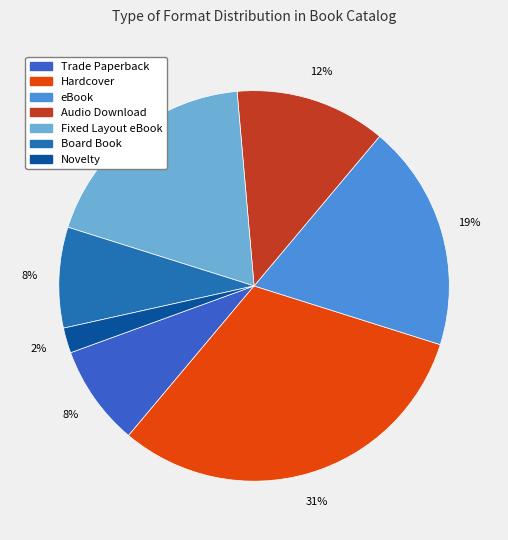

How many segments does this pie chart have?

7